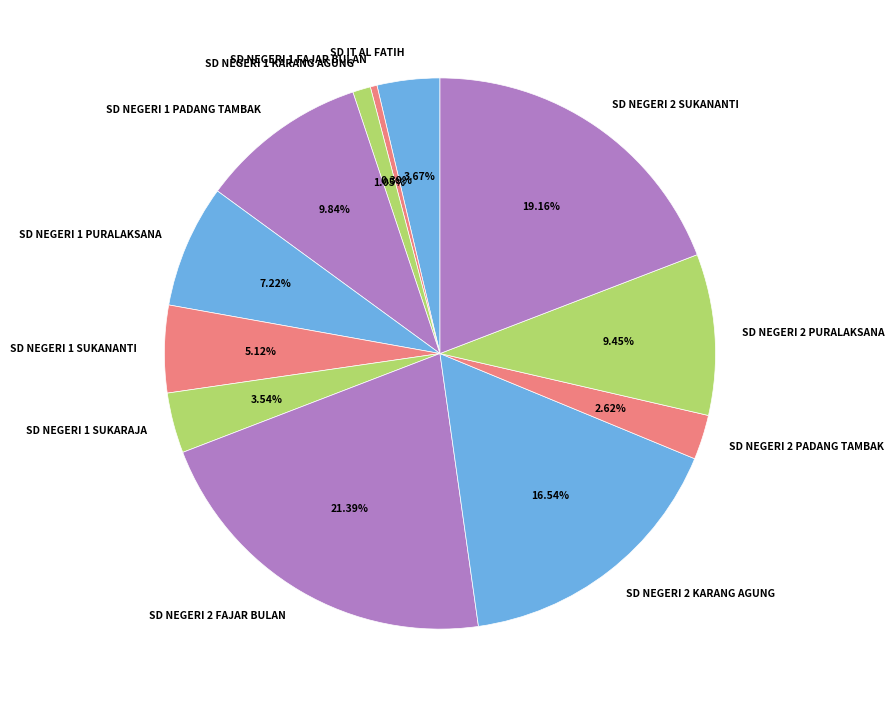

Does any single category account for the majority?

No